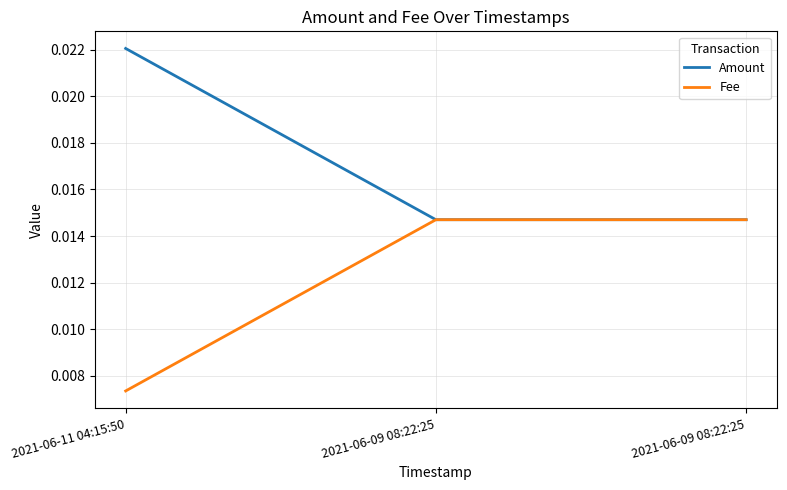

At 2021-06-11 04:15:50, list the series in order from smallest to largest.

Fee, Amount